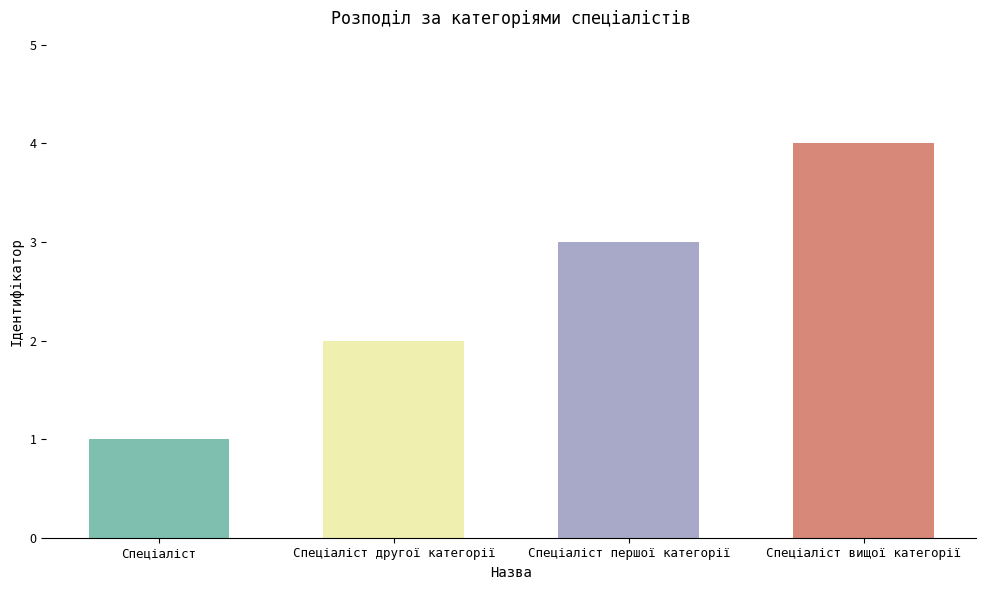

How many distinct data groups are displayed?

1